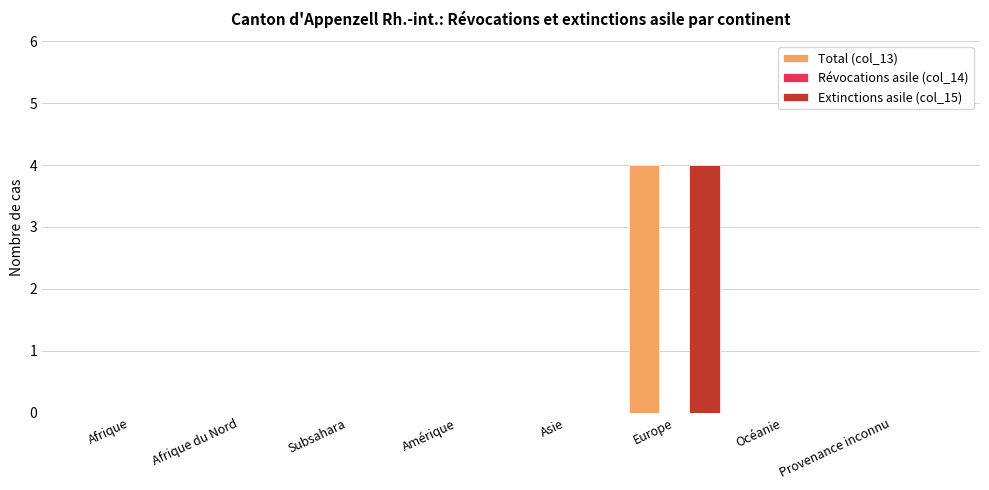

Which category has the highest value across all series?

Europe